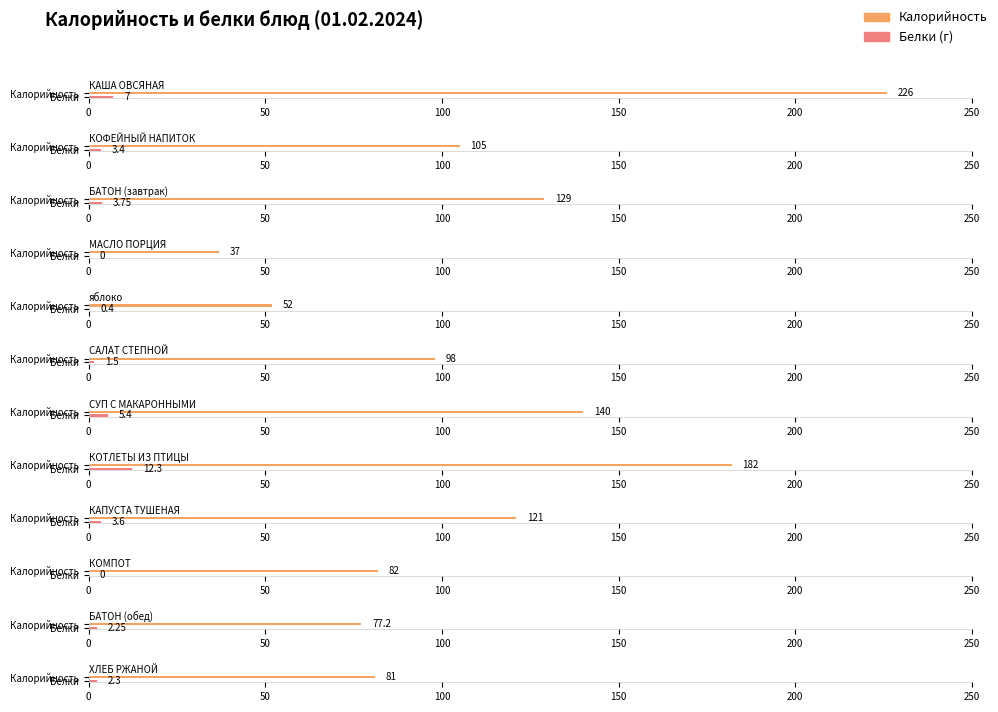

Reading left to right, extract all data points from this chart.

Калорийность: КАША ОВСЯНАЯ=226.0	КОФЕЙНЫЙ НАПИТОК=105.0	БАТОН (завтрак)=129.0	МАСЛО ПОРЦИЯ=37.0	яблоко=52.0	САЛАТ СТЕПНОЙ=98.0	СУП С МАКАРОННЫМИ=140.0	КОТЛЕТЫ ИЗ ПТИЦЫ=182.0	КАПУСТА ТУШЕНАЯ=121.0	КОМПОТ=82.0	БАТОН (обед)=77.2	ХЛЕБ РЖАНОЙ=81.0
Белки: КАША ОВСЯНАЯ=7.0	КОФЕЙНЫЙ НАПИТОК=3.4	БАТОН (завтрак)=3.8	МАСЛО ПОРЦИЯ=0.0	яблоко=0.4	САЛАТ СТЕПНОЙ=1.5	СУП С МАКАРОННЫМИ=5.4	КОТЛЕТЫ ИЗ ПТИЦЫ=12.3	КАПУСТА ТУШЕНАЯ=3.6	КОМПОТ=0.0	БАТОН (обед)=2.2	ХЛЕБ РЖАНОЙ=2.3